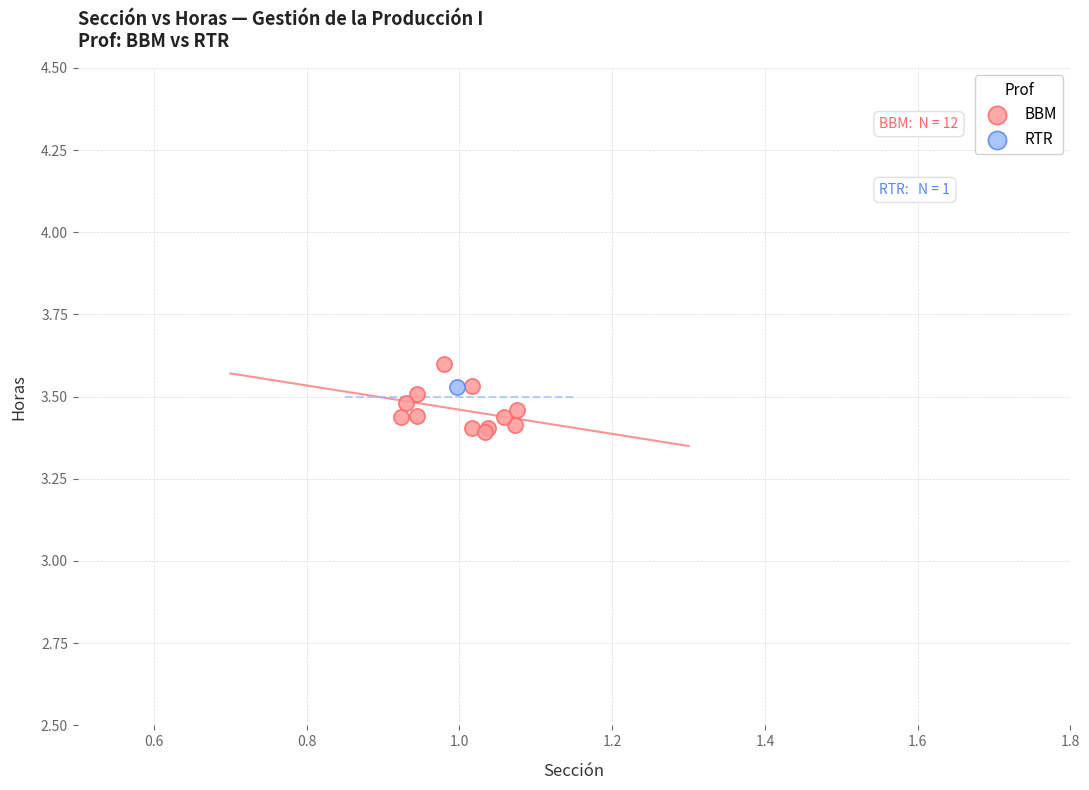

What are all the series names shown in the legend?

BBM, RTR